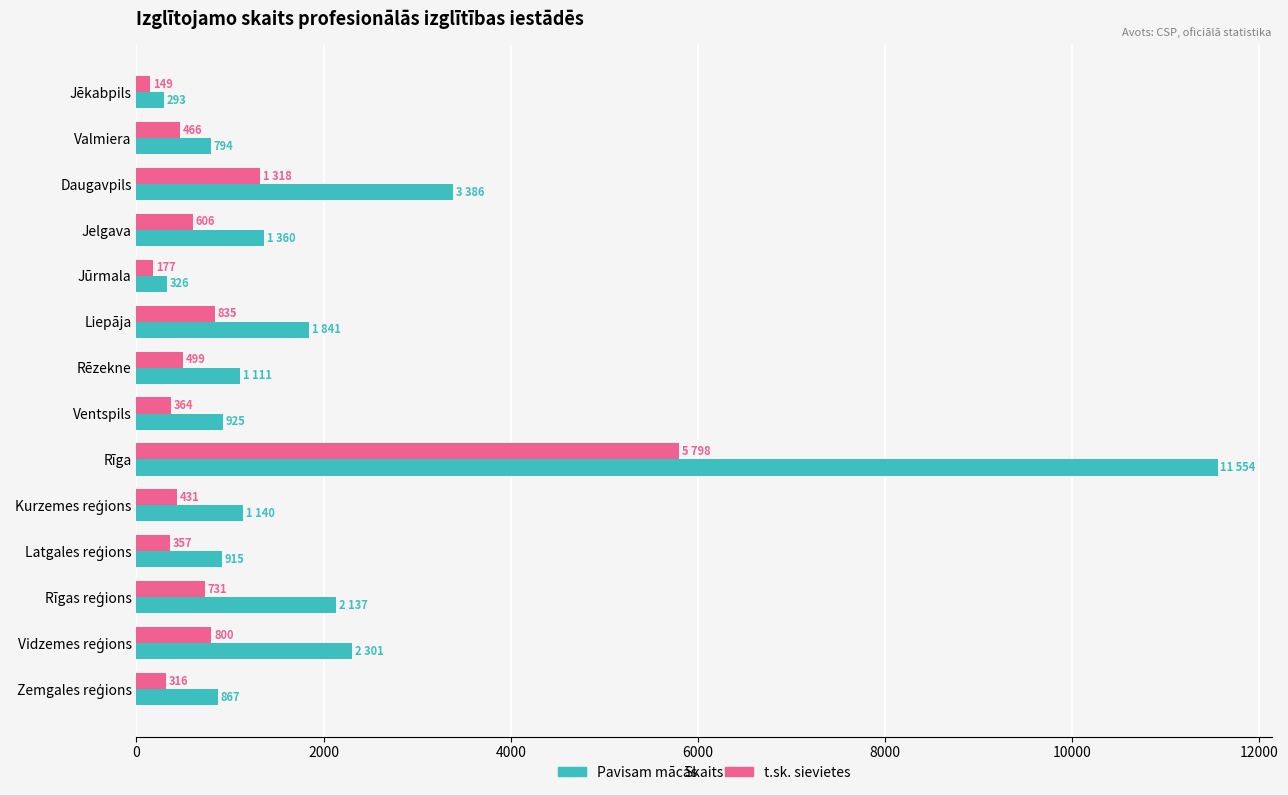

What is the smallest value displayed?

149